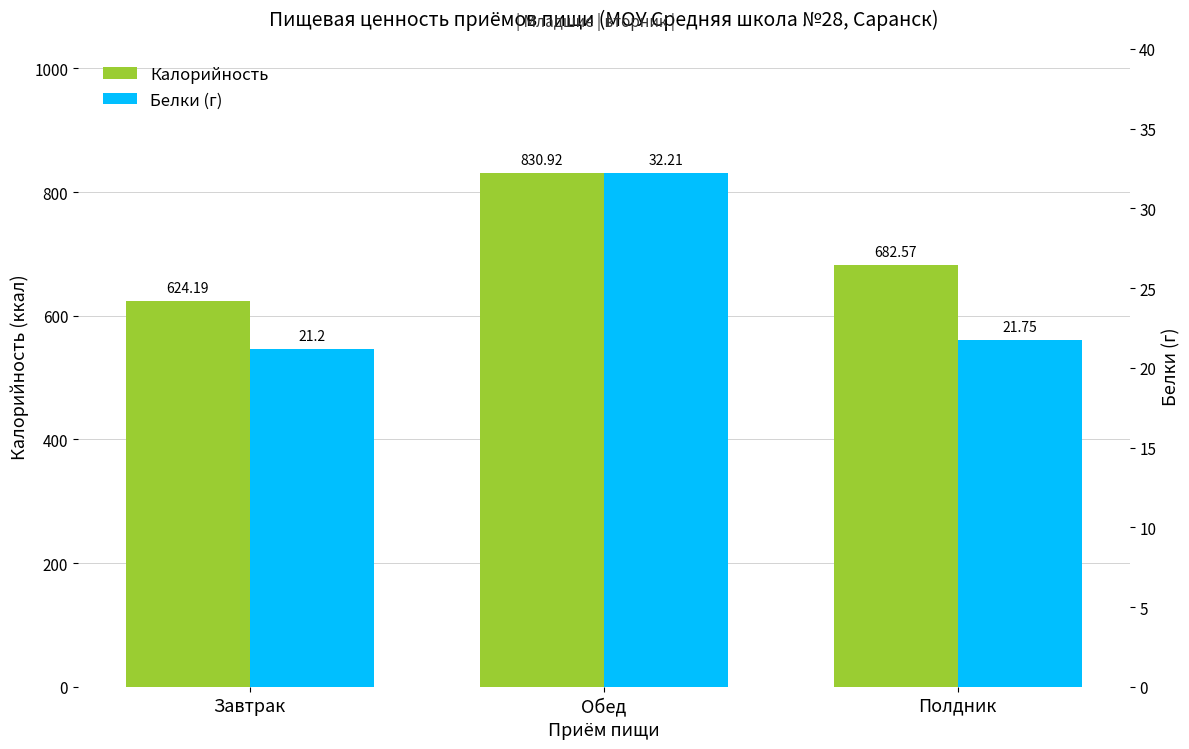

What is the minimum value for Белки (г)?

21.2